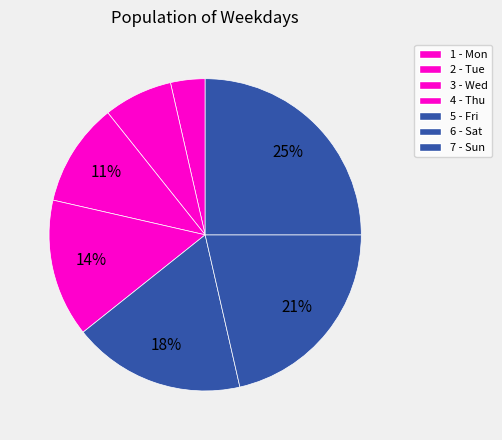

How many slices are in this pie chart?

7